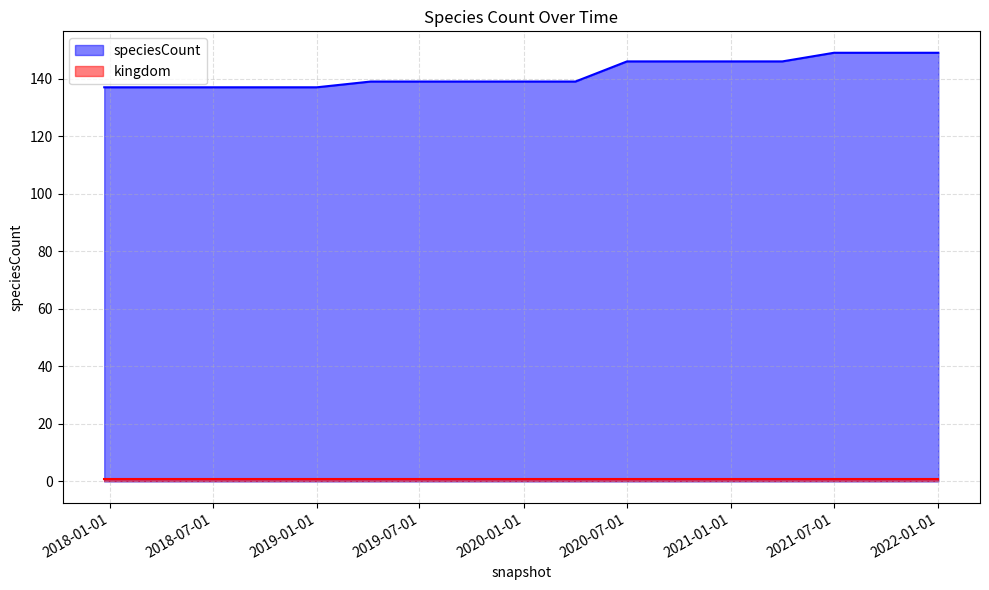

How many lines are shown in the chart?

2